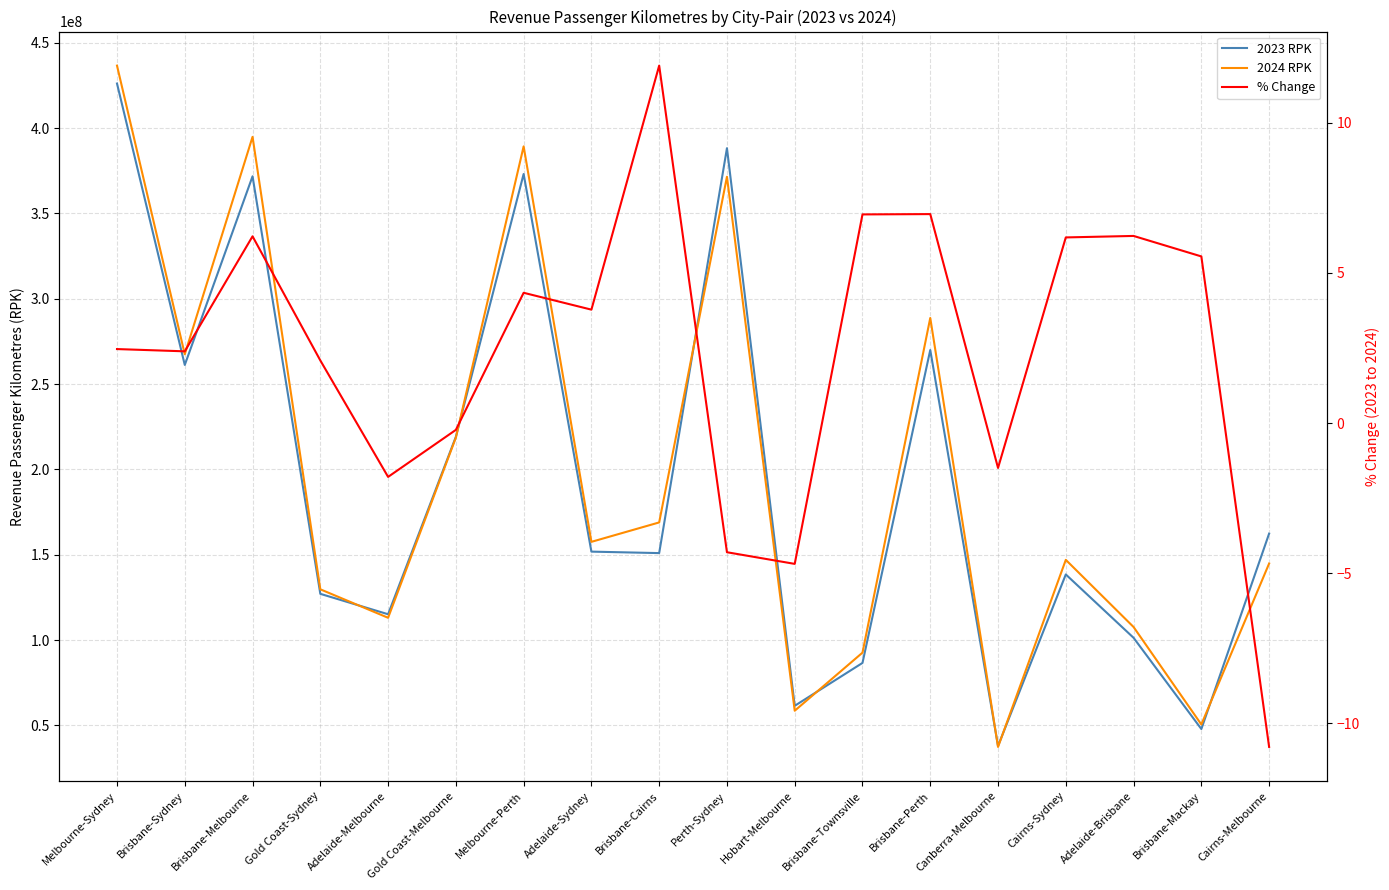

How many data points does each series have?

18